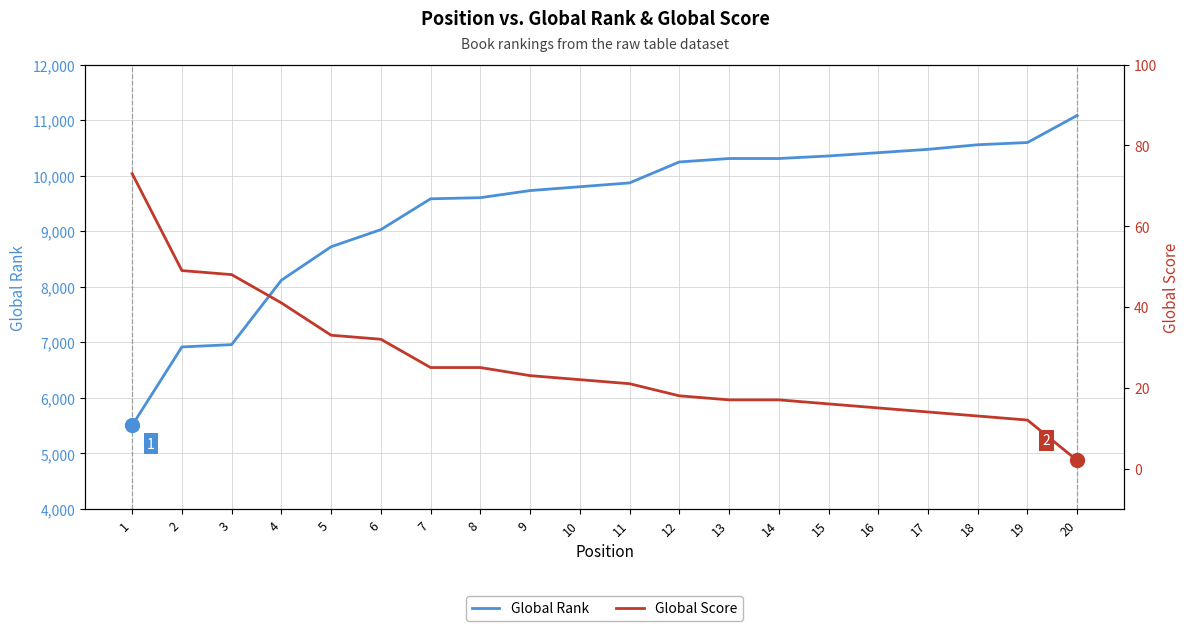

True or false: Global Score and Global Rank cross at least once.

False